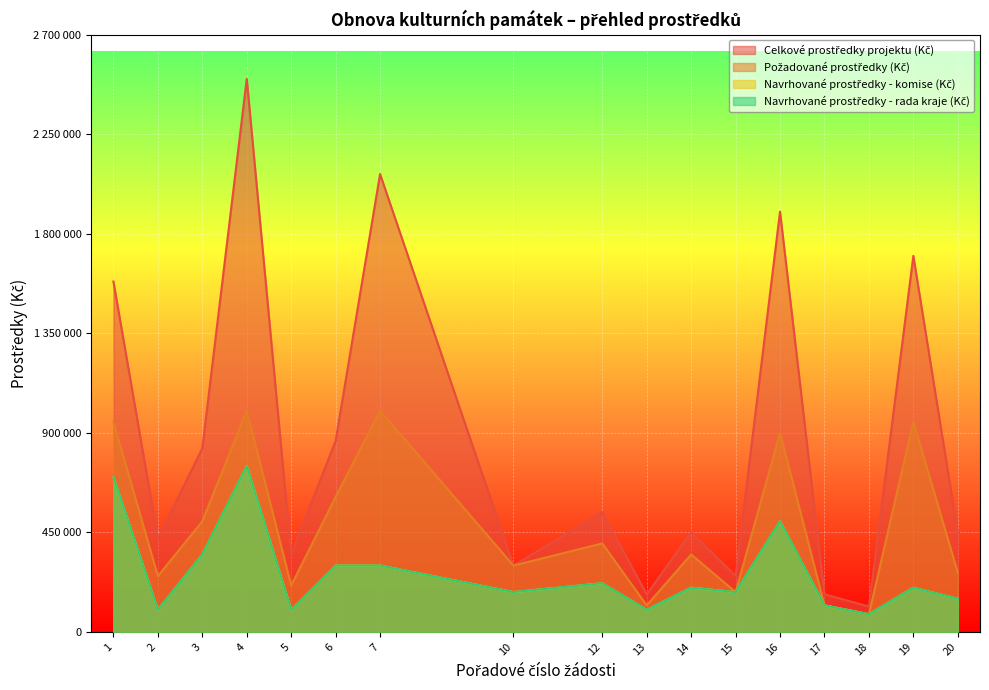

True or false: Navrhované prostředky - komise (Kč) and Celkové prostředky projektu (Kč) intersect in this chart.

False